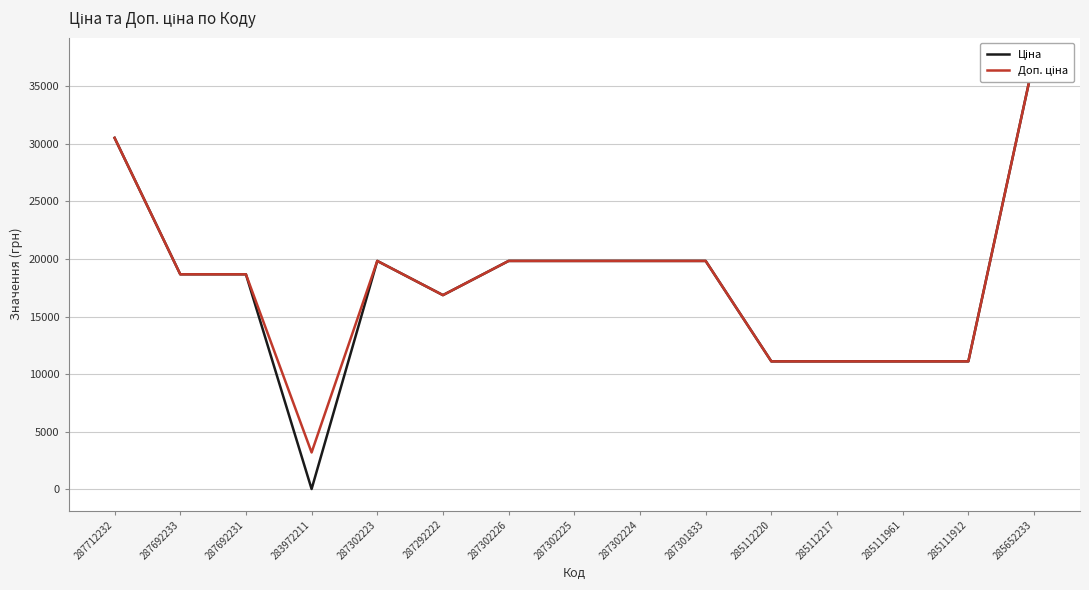

The Доп. ціна series shows 14014.0 at 287712232. True or false?

False